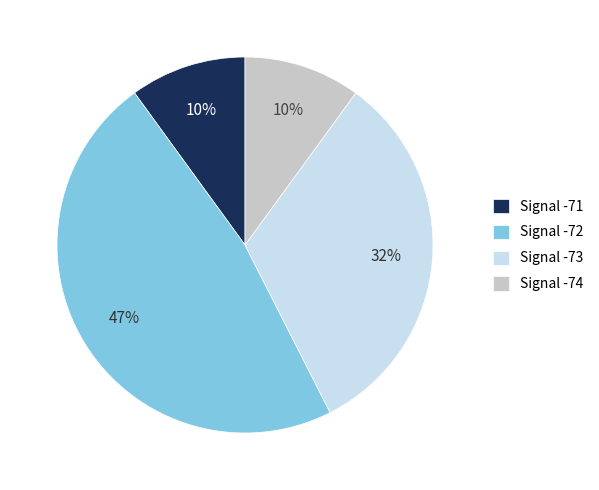

The Signal -71 slice represents 10% of the pie. True or false?

True